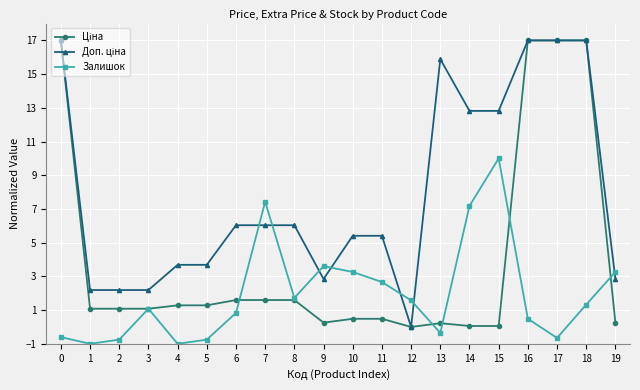

In Залишок, how many points are higher than both neighbors (excluding endpoints)?

4